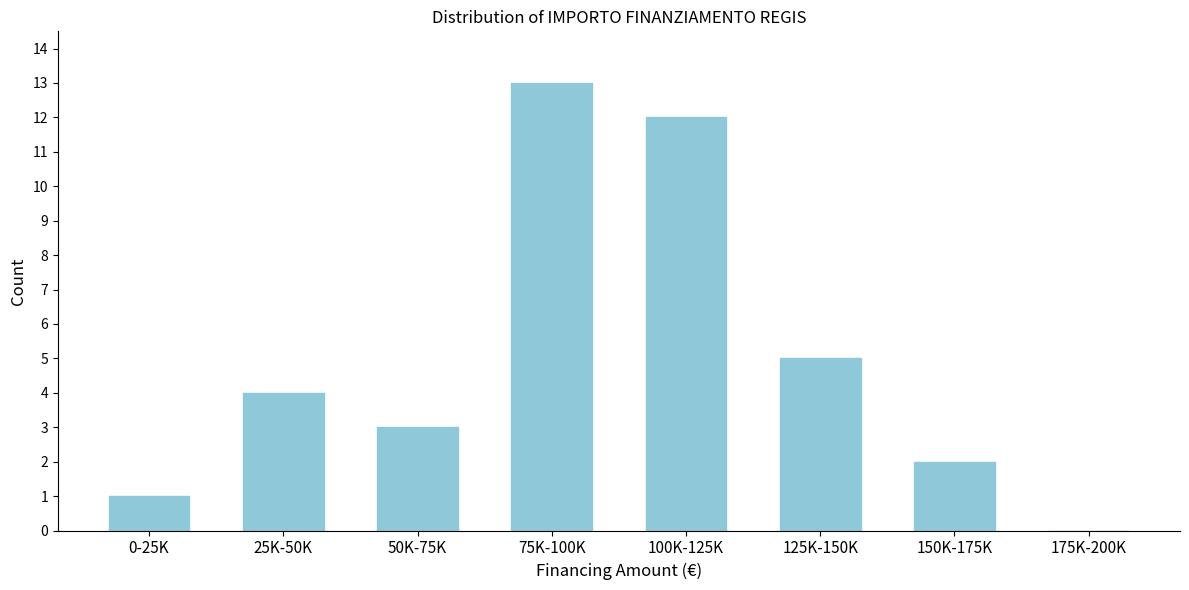

Reading left to right, what are all the values shown in this chart?

0-25K=1	25K-50K=4	50K-75K=3	75K-100K=13	100K-125K=12	125K-150K=5	150K-175K=2	175K-200K=0